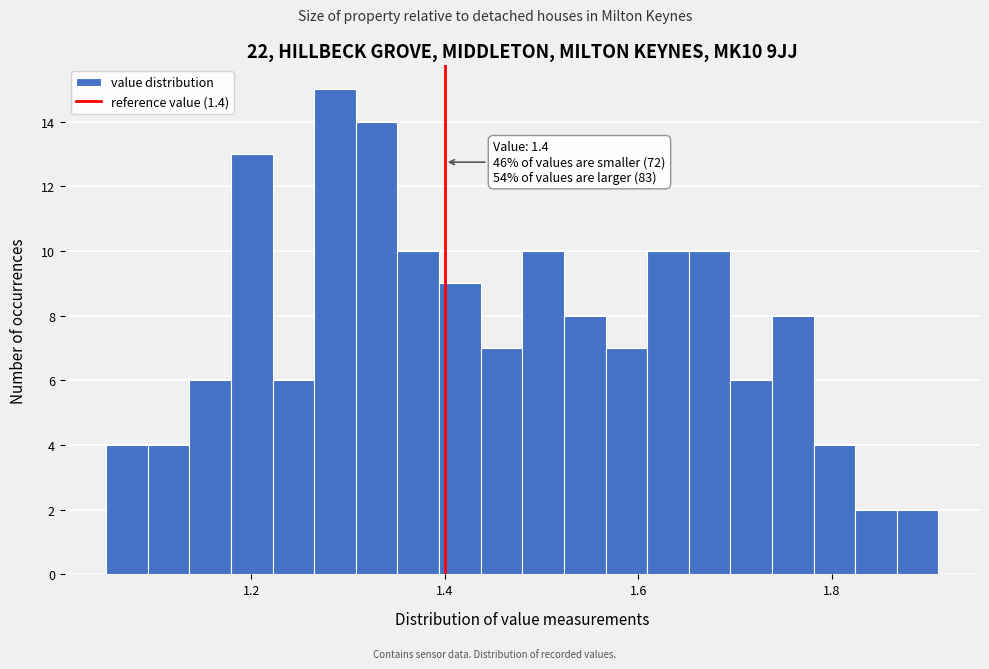

Around what value on the x-axis is the tallest bar? Give the approximate position of its centre, as read against the axis.

1.28